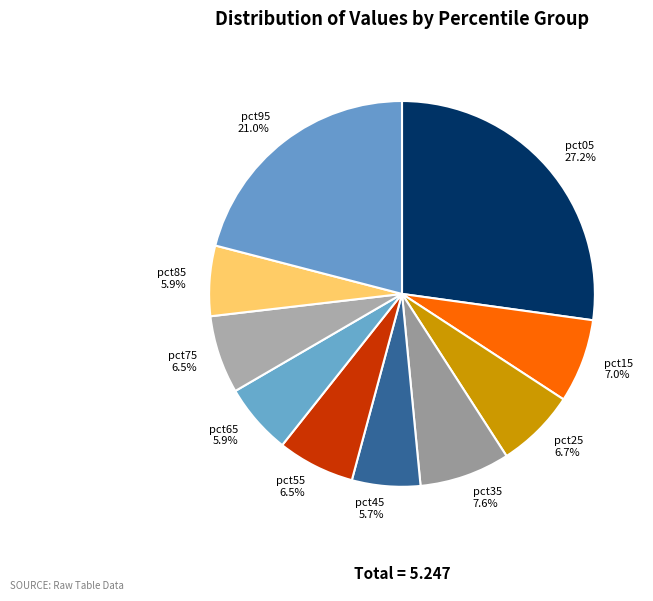

Does pct75 account for over 50% of the chart?

No